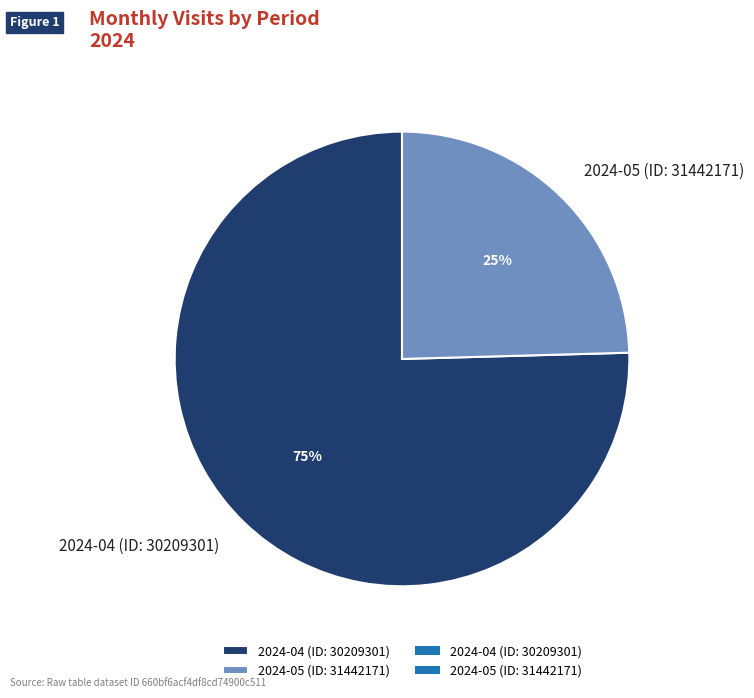

Approximately how many times larger is the value at 2024-05 (ID: 31442171) compared to 2024-04 (ID: 30209301)?

0.3